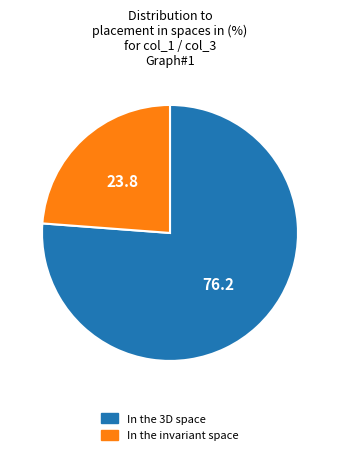

How many slices are in this pie chart?

2